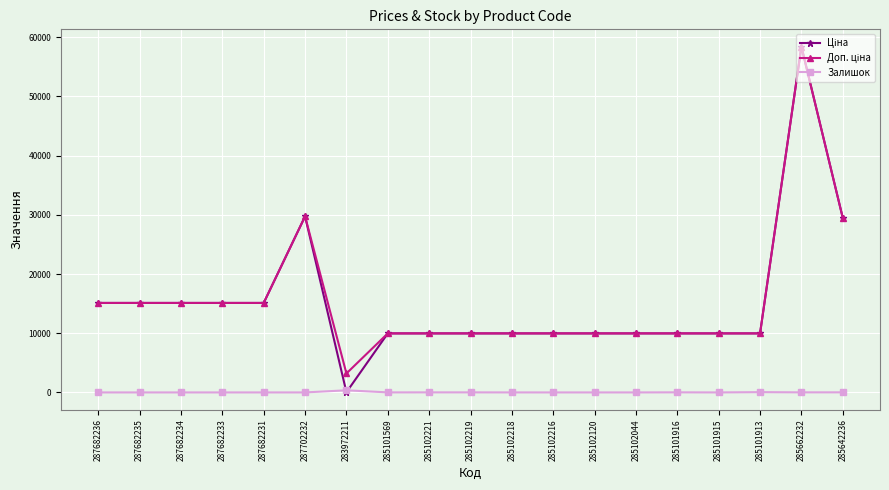

What is the difference between the highest and lowest values at 285102120?

9975.0